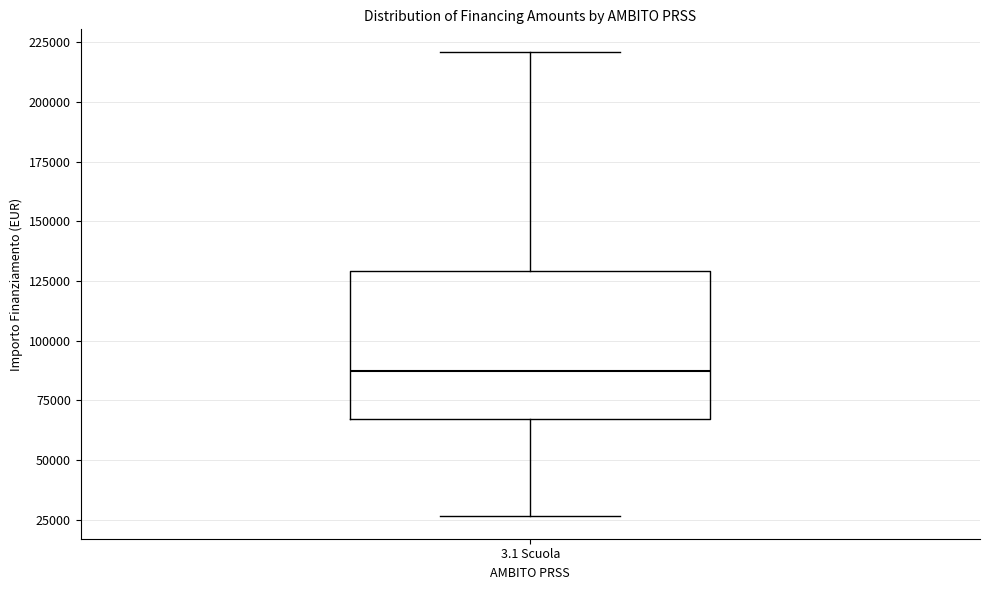

Read this box plot against the y-axis: the position of the median line, the range covered by the box, and the ends of both whiskers. The values are not printed on the chart, so give them approximately, as read against the axis.

median 85000, box 65000 to 130000, whiskers 25000 to 220000